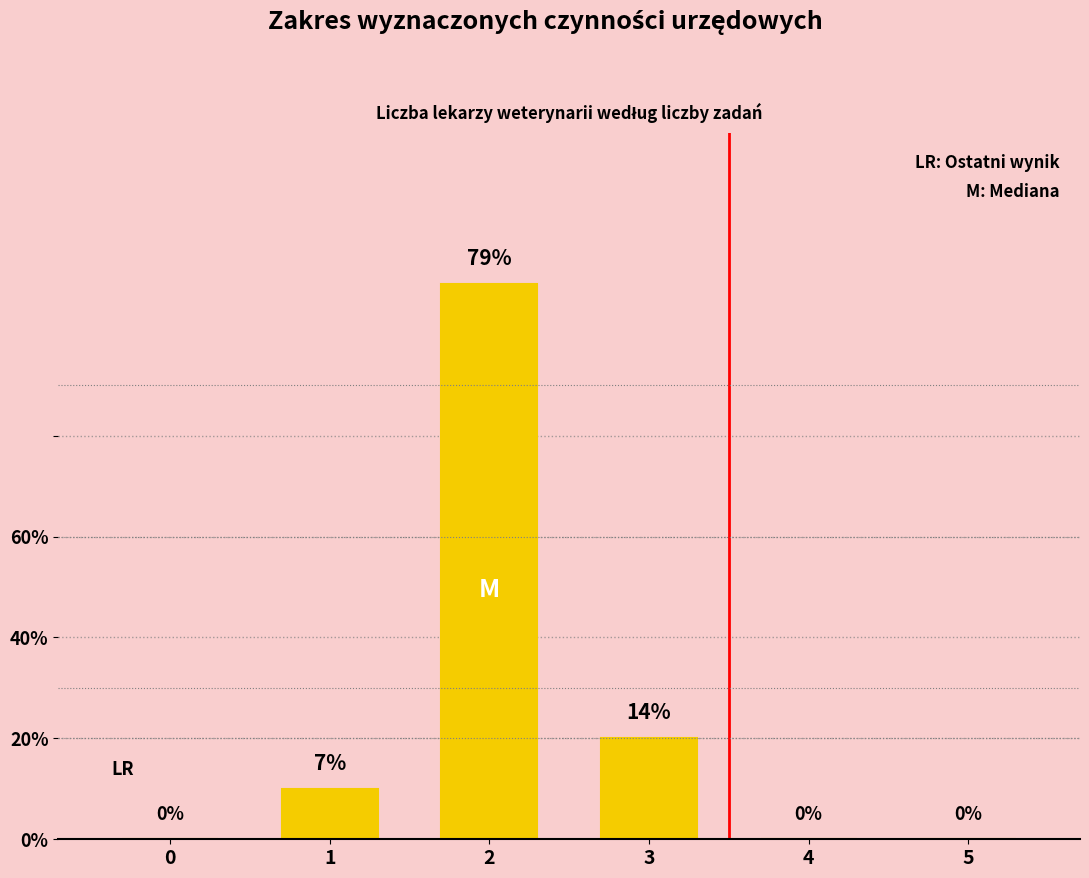

The chart shows a value of -5 at 0. True or false?

False